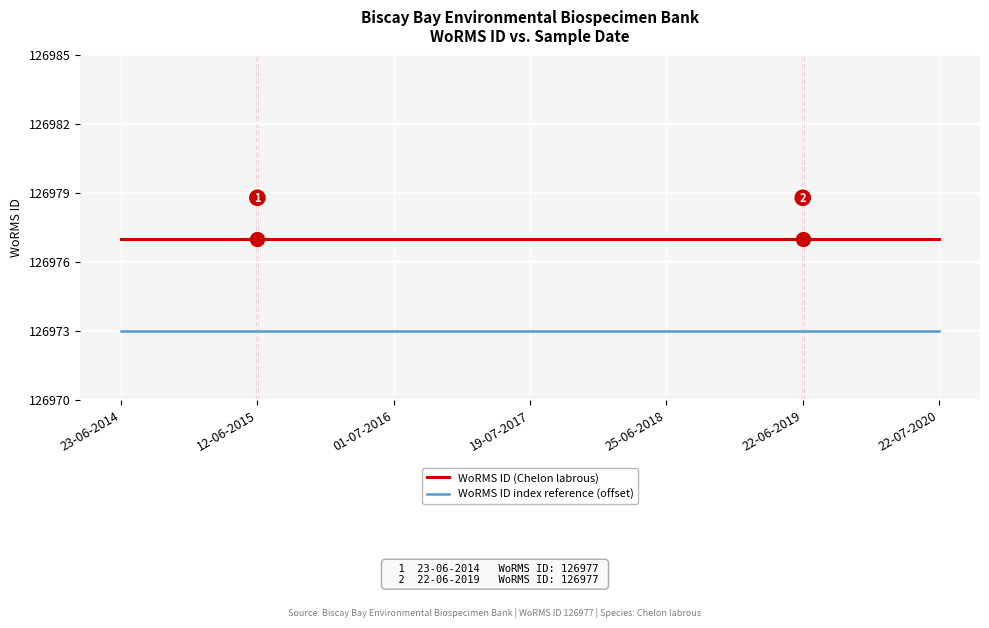

What is the spread (max minus min) of values at 22-07-2020?

4